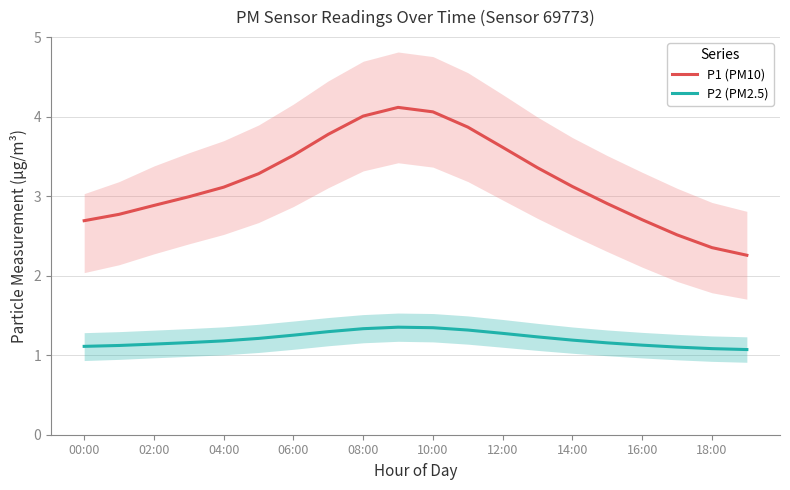

True or false: P1 (PM10) and P2 (PM2.5) intersect in this chart.

False